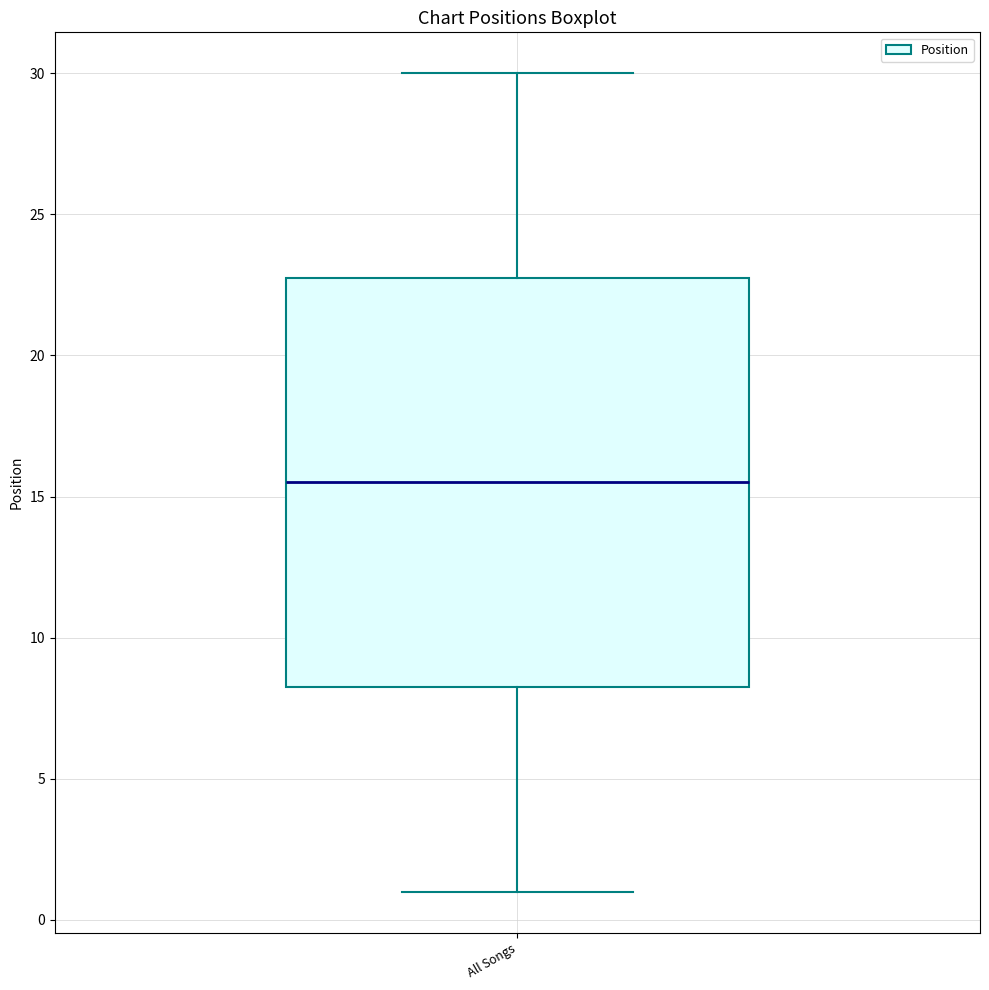

Transcribe this box plot: give where the median line is, the range the box spans, and where the two whiskers end, as read against the y-axis. The values are not printed on the chart, so give them approximately, as read against the axis.

median 15.5, box 8.5 to 23.0, whiskers 1.0 to 30.0